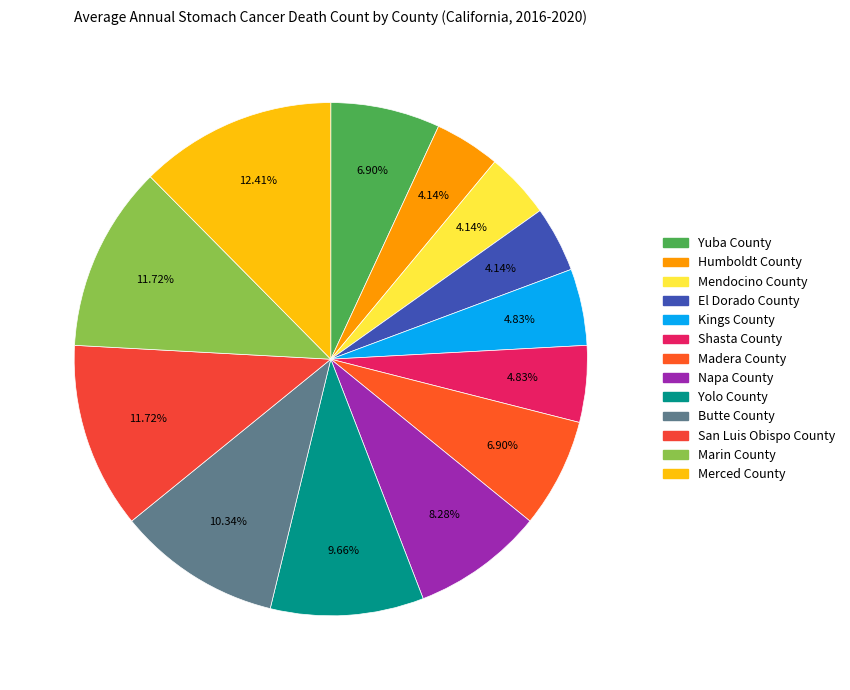

What is the change in value from Humboldt County to Yolo County?

+8